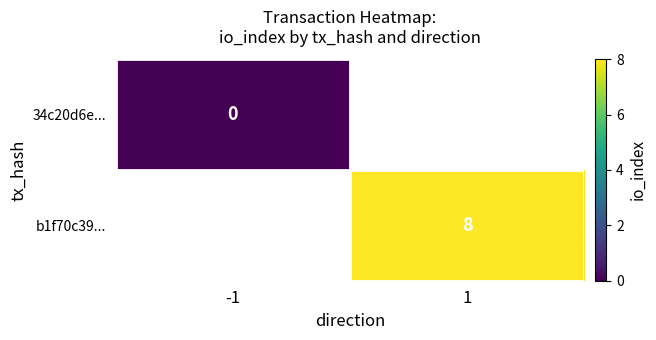

Is it true that b1f70c39... equals 5 at 1?

False